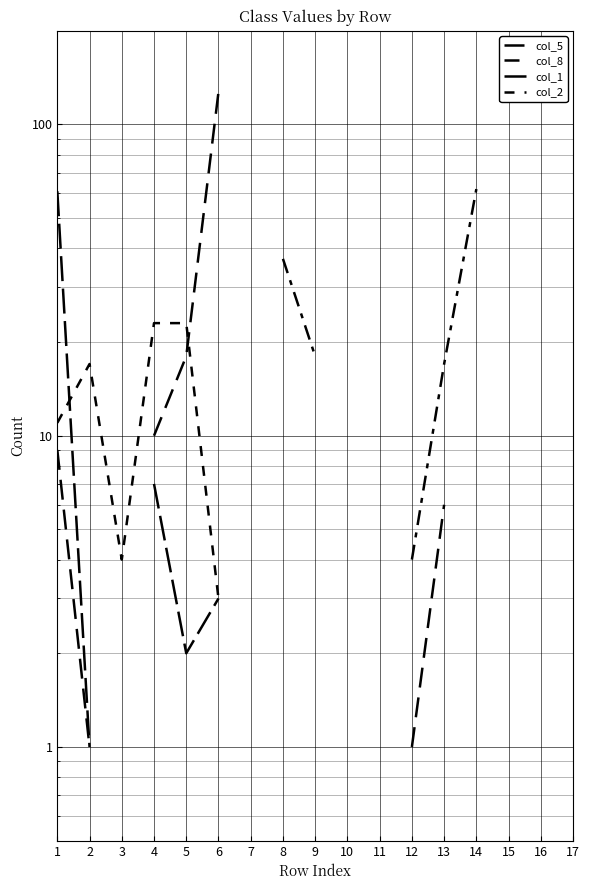

Does the chart display data point markers on the line(s)?

No